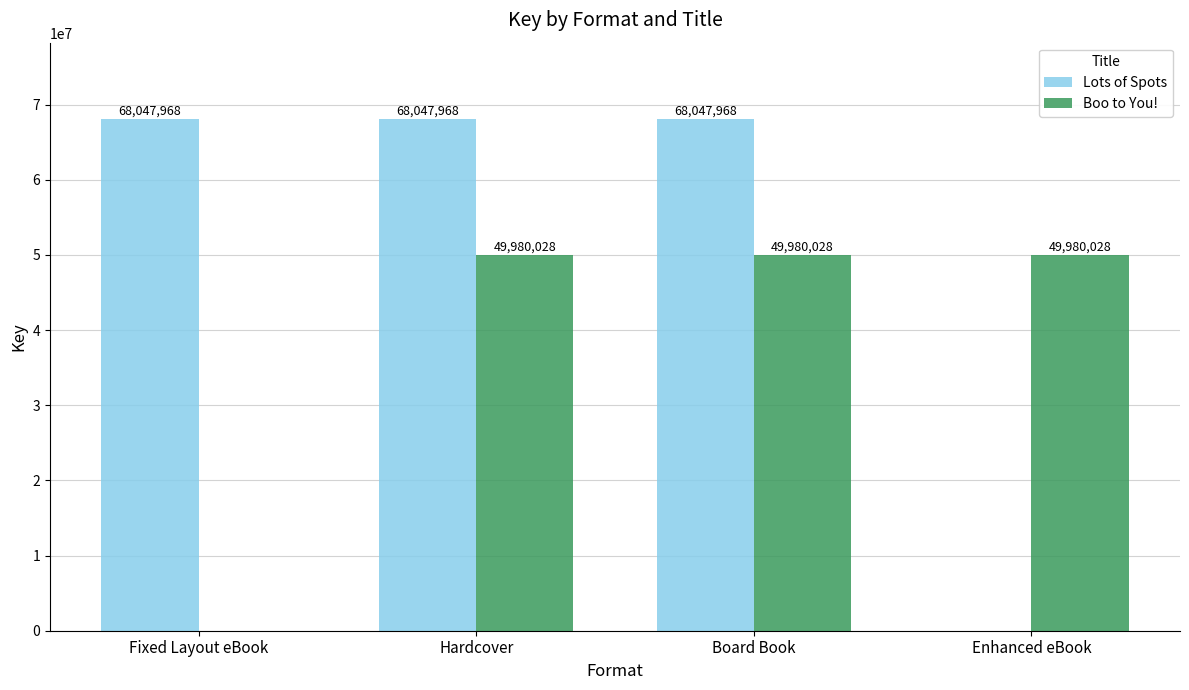

Which series changed the most between Board Book and Enhanced eBook?

Lots of Spots